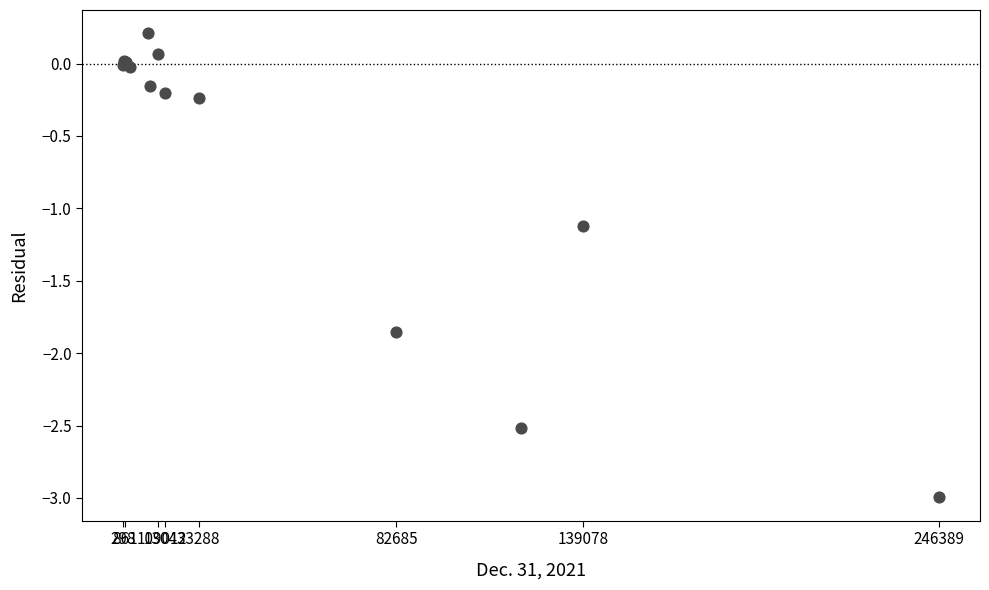

What Y value in the scatter plot is closest to -1?

-1.1